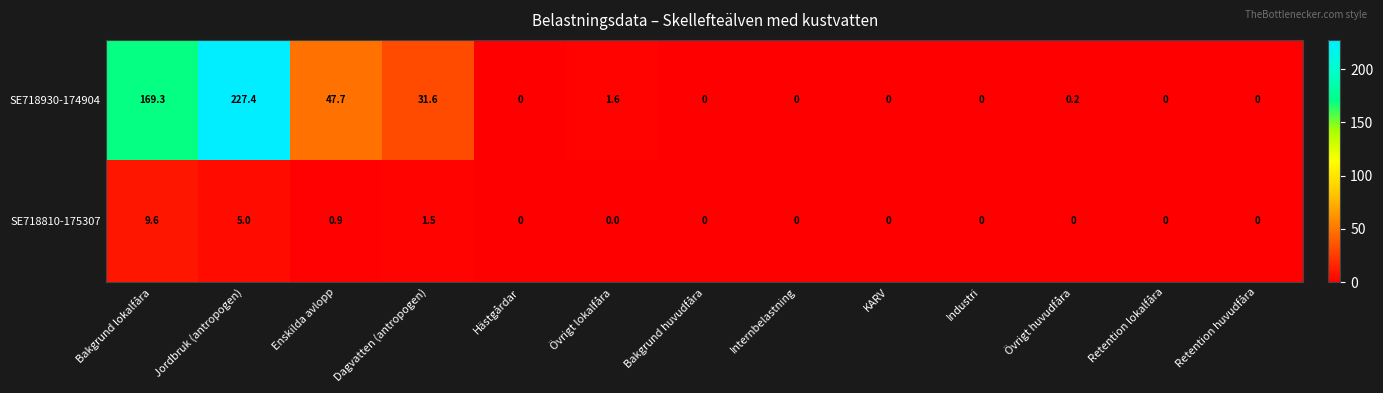

True or false: SE718810-175307 has a value of 3.6 at Retention huvudfåra.

False